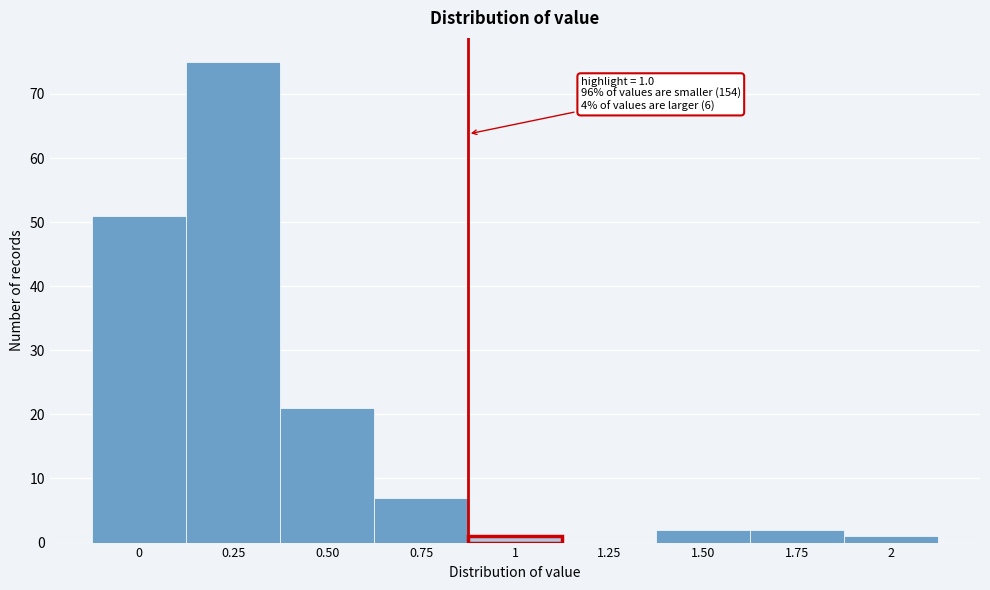

Reading left to right, extract all data points from this chart.

0=51	0.25=75	0.50=21	0.75=7	1=1	1.25=0	1.50=2	1.75=2	2=1